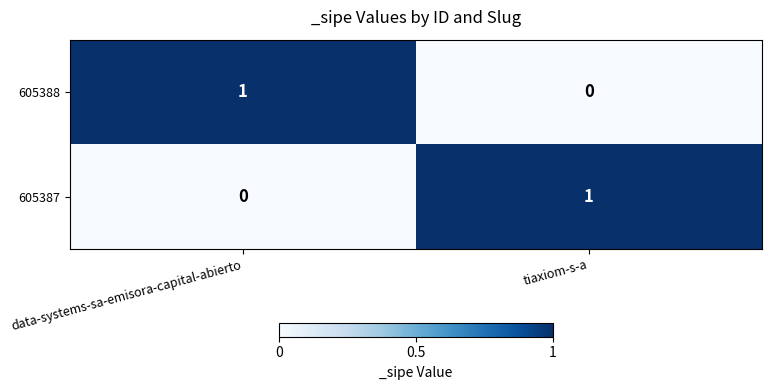

At data-systems-sa-emisora-capital-abierto, list the series in order from largest to smallest.

605388, 605387